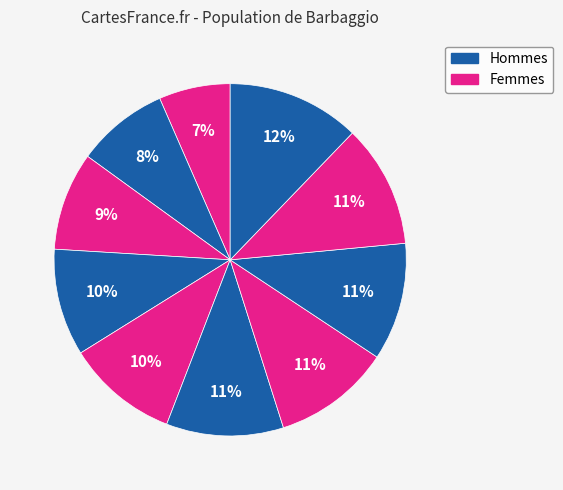

Count the number of slices in the pie.

10